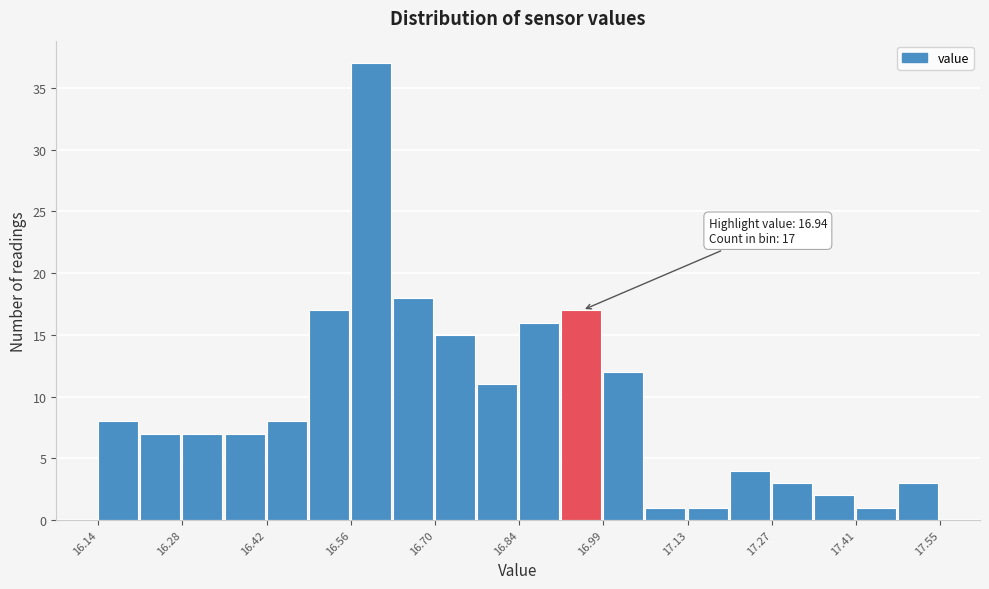

Around what value on the x-axis is the tallest bar? Give the approximate position of its centre, as read against the axis.

16.60